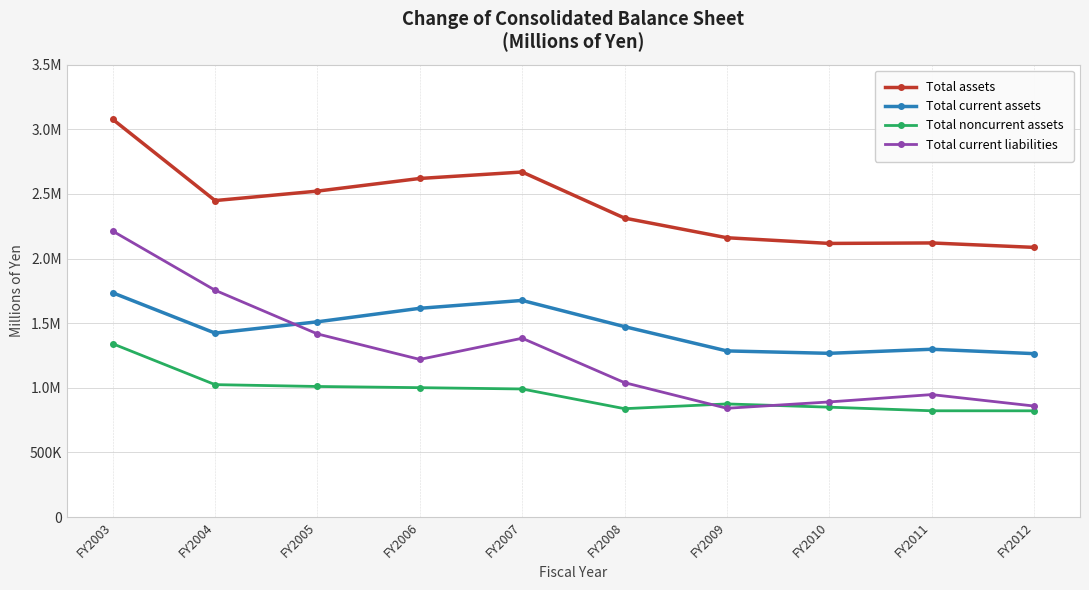

Is this an area chart (filled region under the line)?

No